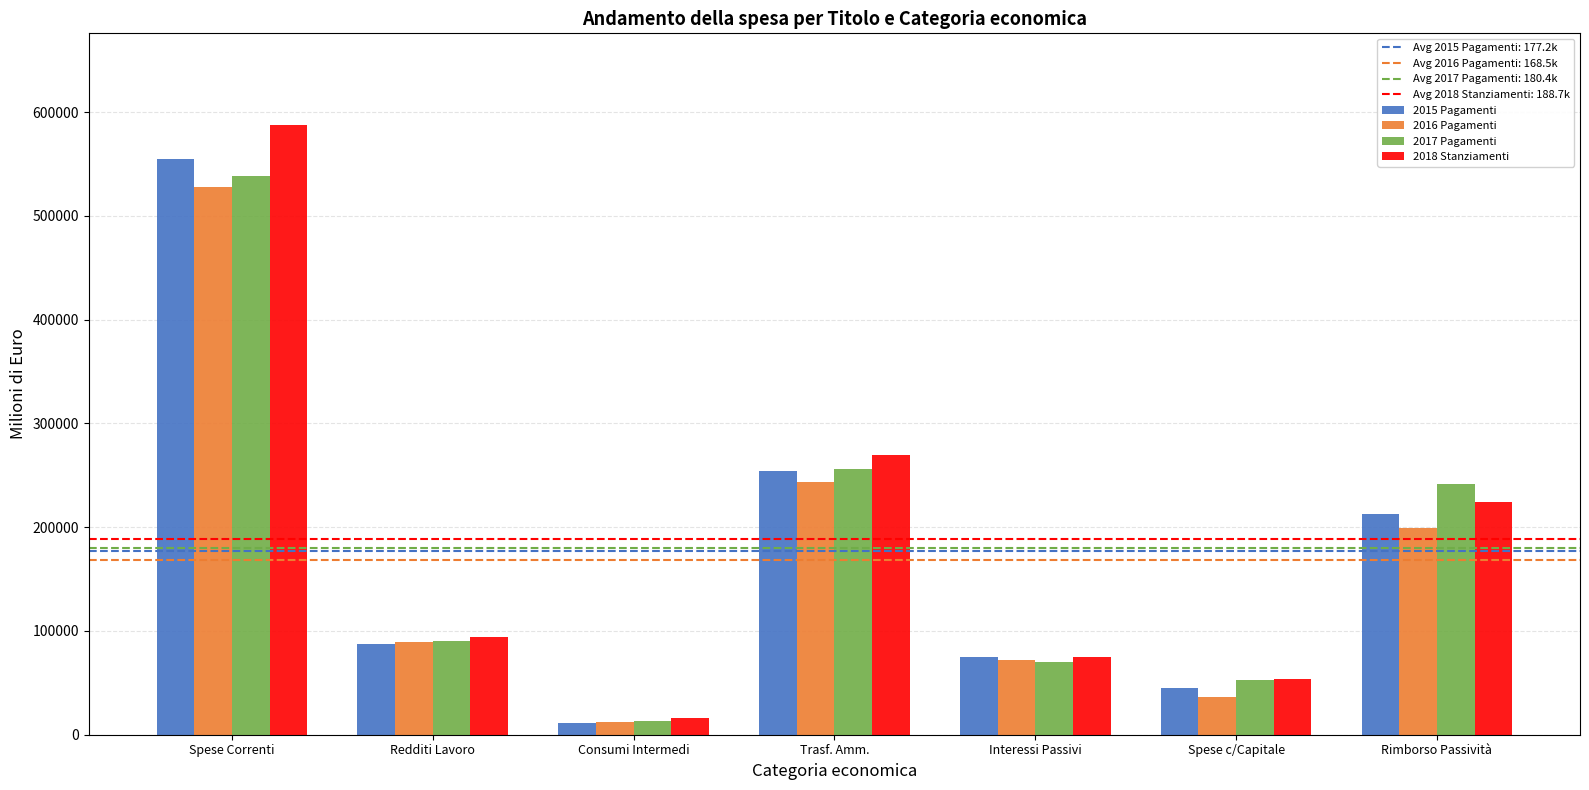

Is it true that 2018 Stanziamenti equals 397434.4 at Trasf. Amm.?

False